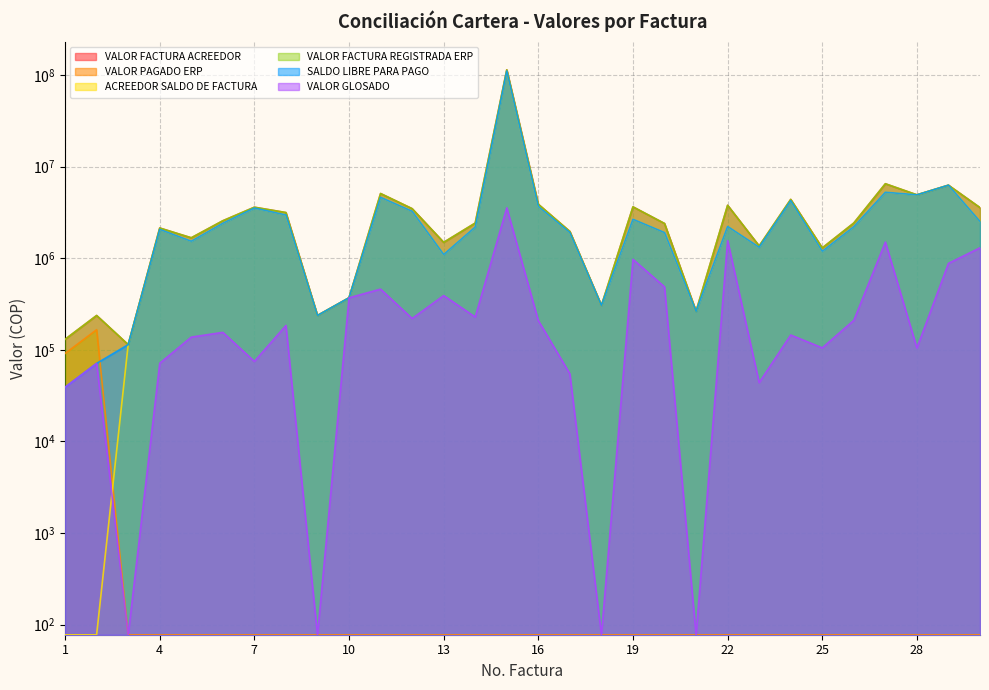

True or false: ACREEDOR SALDO DE FACTURA and VALOR GLOSADO cross at least once.

True